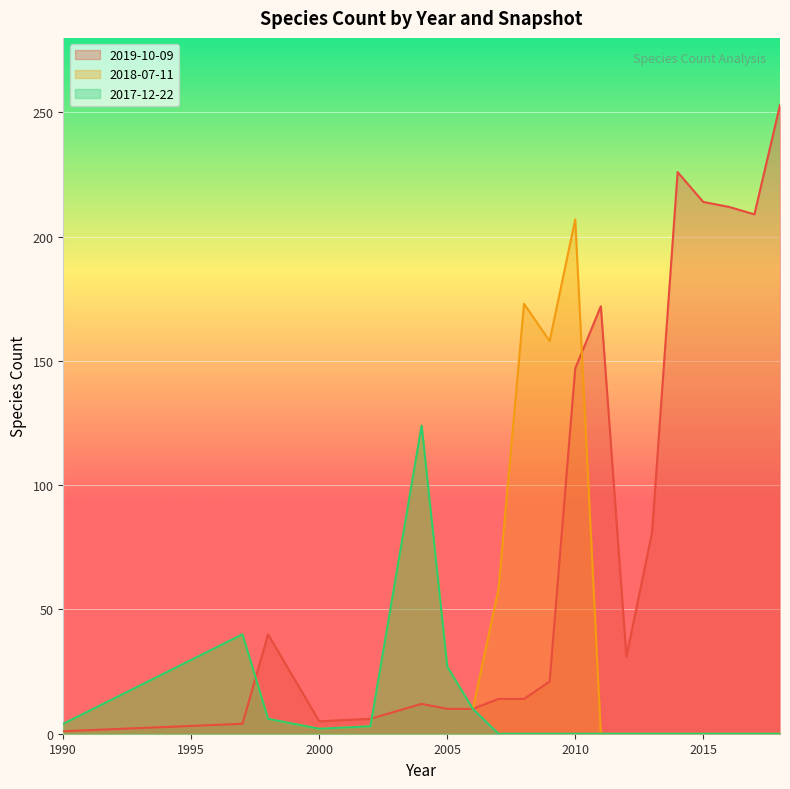

How many values in the 2017-12-22 series exceed 0?

8